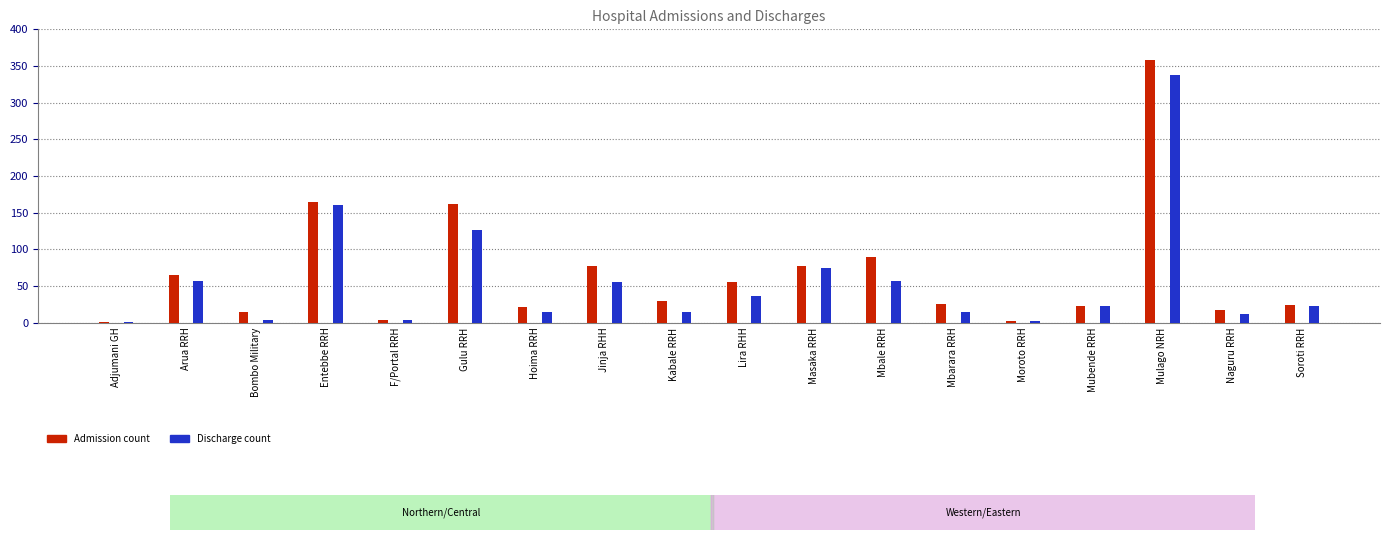

Reading right to left, what are all the values shown in this chart?

Admission: 24	17	358	22	2	25	89	77	55	29	77	21	162	4	165	15	65	1
Discharge: 22	12	338	22	2	14	57	75	36	14	56	15	126	3	160	4	57	1